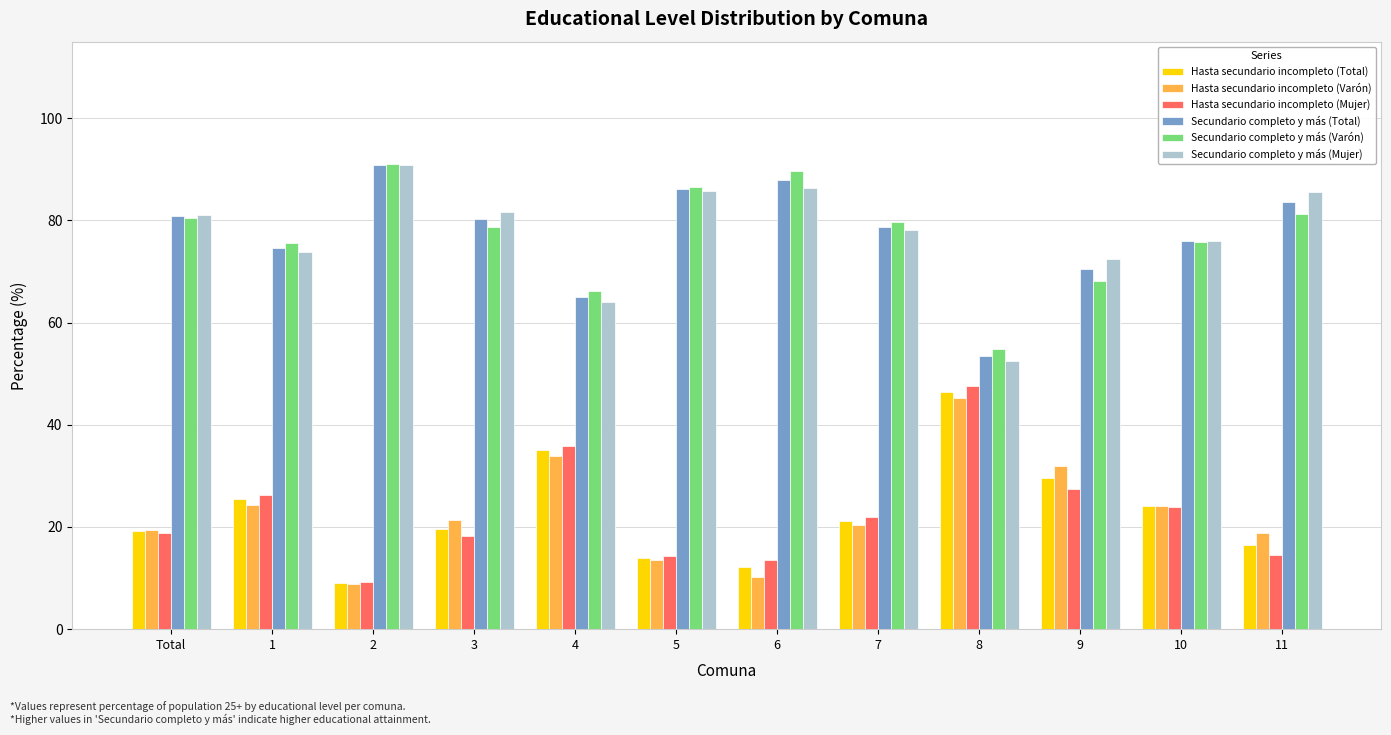

Does the chart contain stacked bars?

No